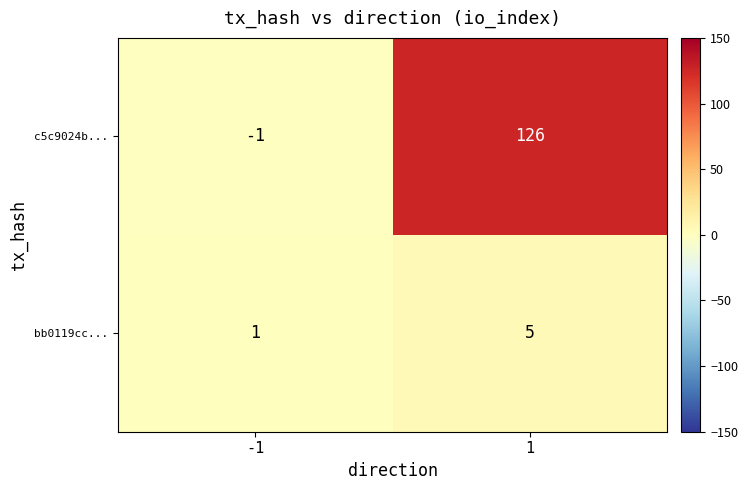

Reading left to right, transcribe all the data shown in this chart.

c5c9024b...: -1	126
bb0119cc...: 1	5